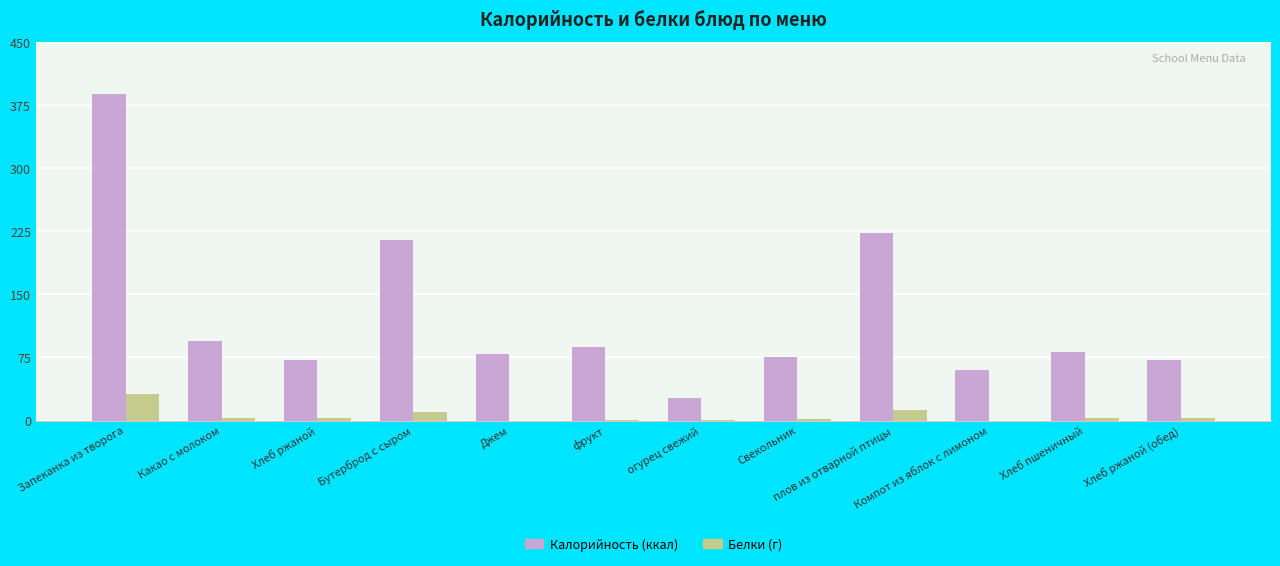

At which category is the sum across all series the highest?

Запеканка из творога